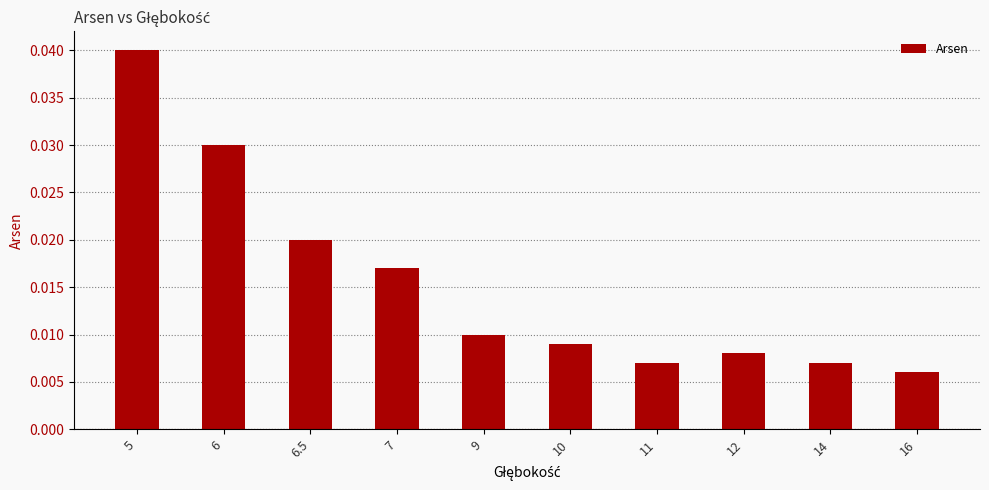

Between 6.5 and 9, which is larger?

6.5